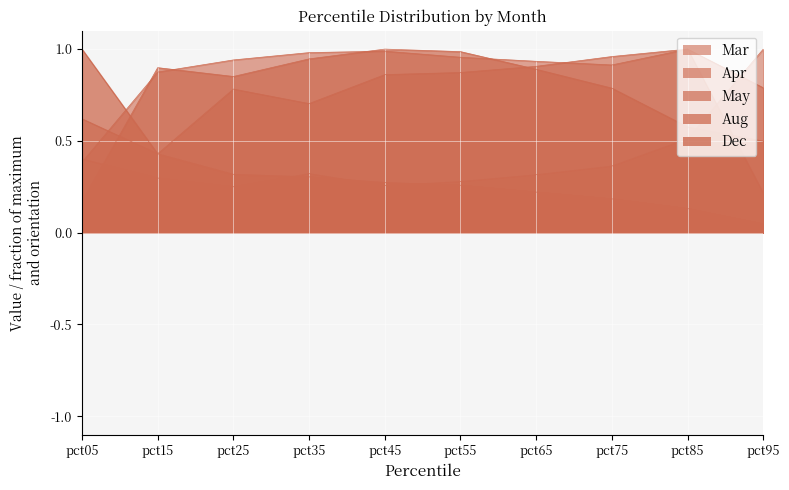

At which label does Dec reach its minimum?

pct95